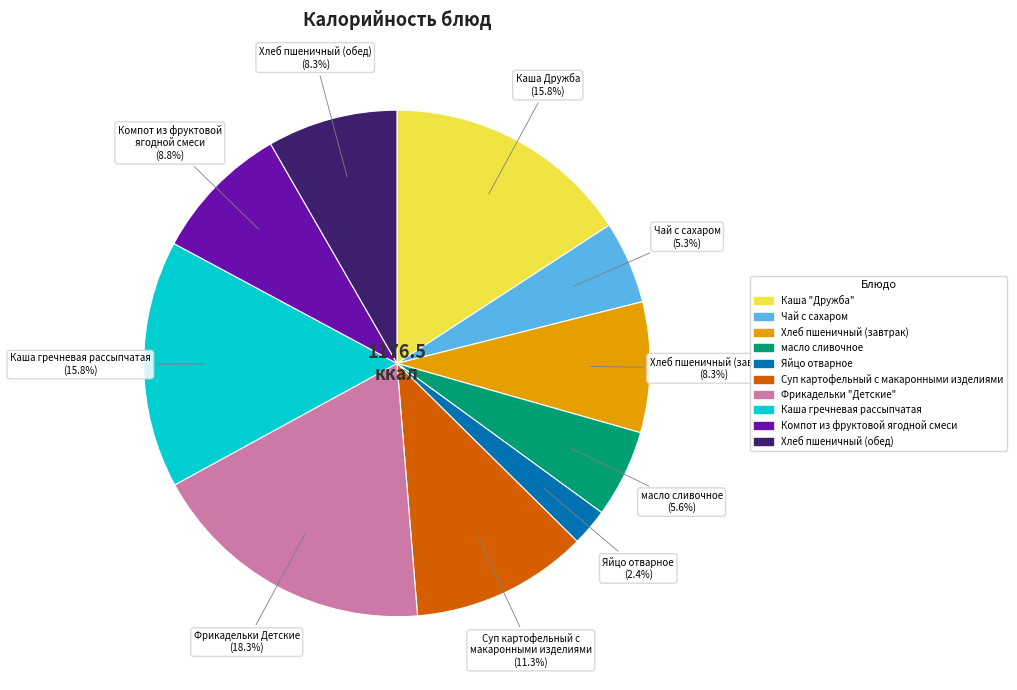

How many slices are in this pie chart?

10